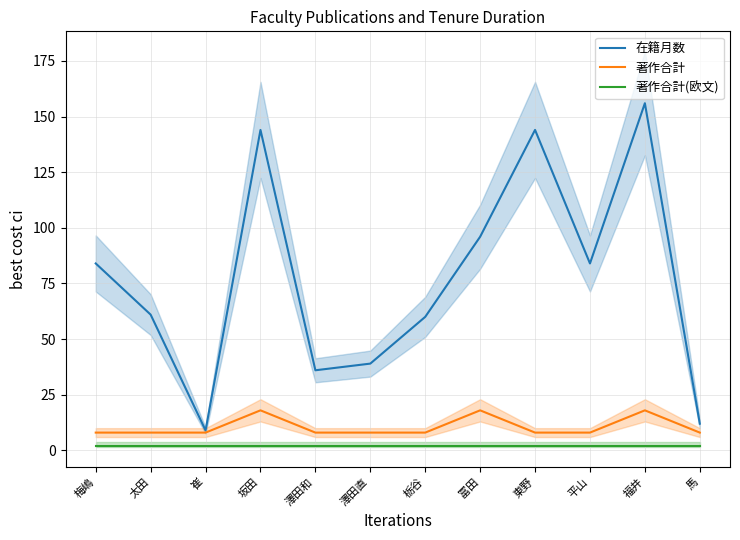

How many interior local peaks does the 著作合計 series have?

3